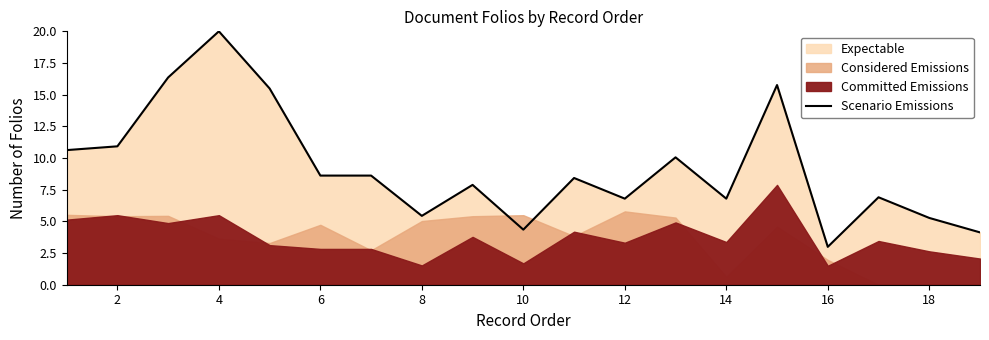

What is the lowest value of the Scenario Emissions series?

3.0